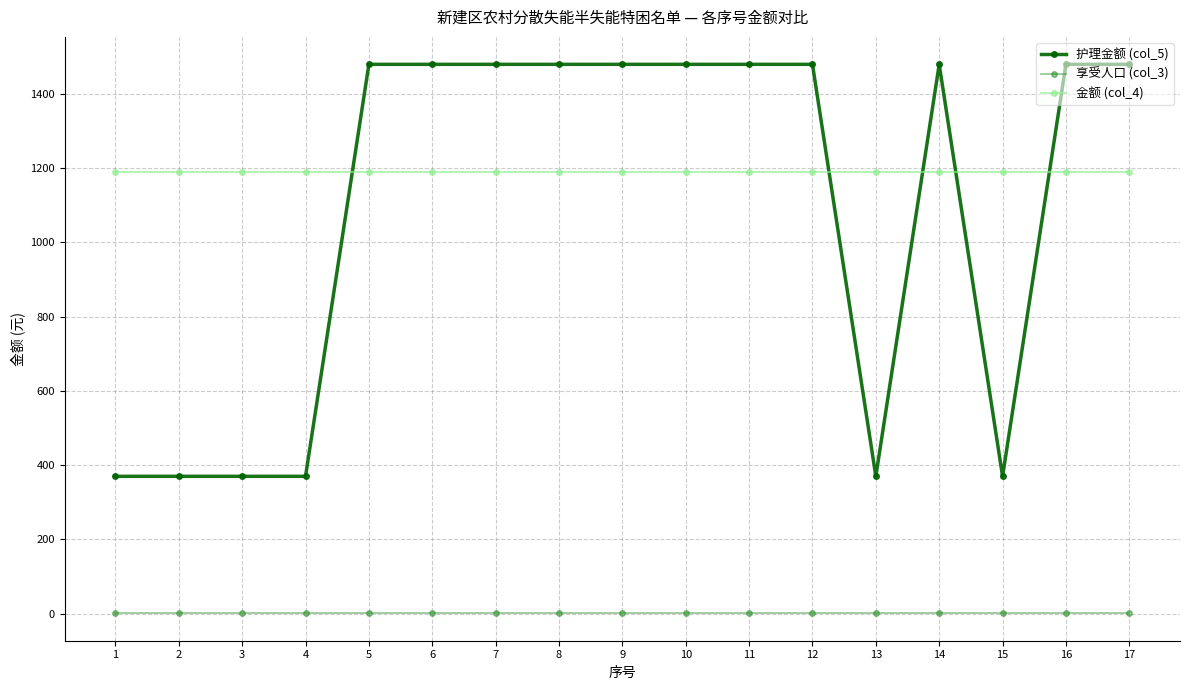

Which series has the widest spread of values?

护理金额 (col_5)